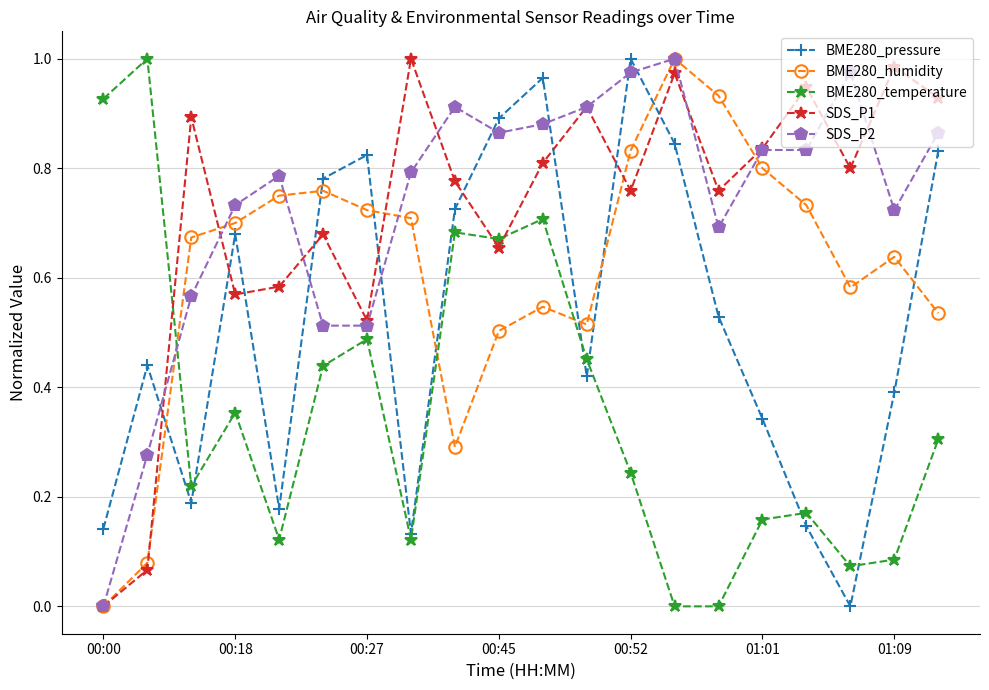

Which series ends up on top after the final intersection of SDS_P1 and BME280_temperature?

SDS_P1